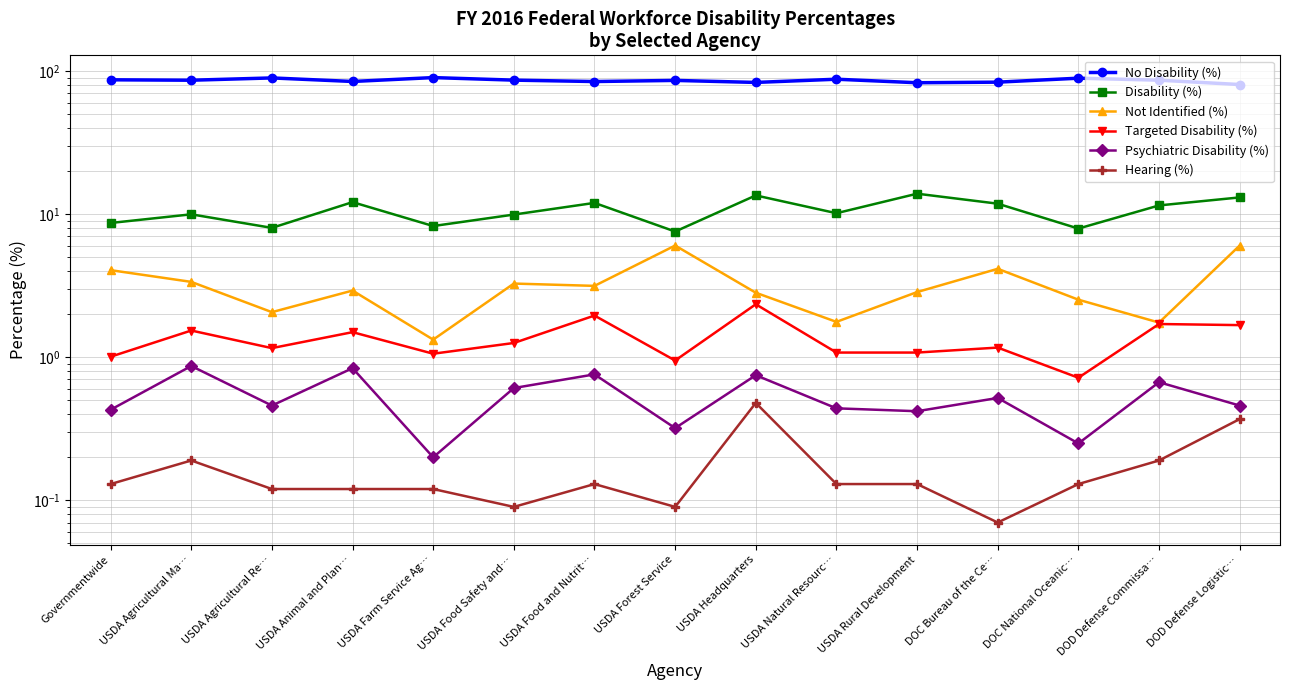

How many lines are shown in the chart?

6